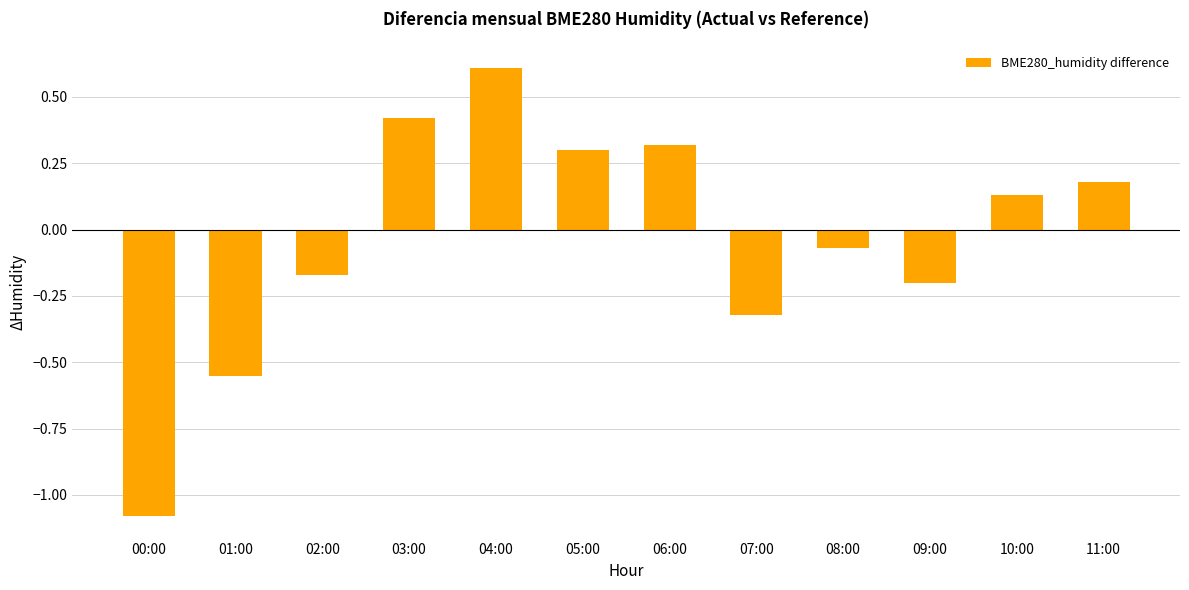

What is the difference between the second highest and minimum values?

1.5